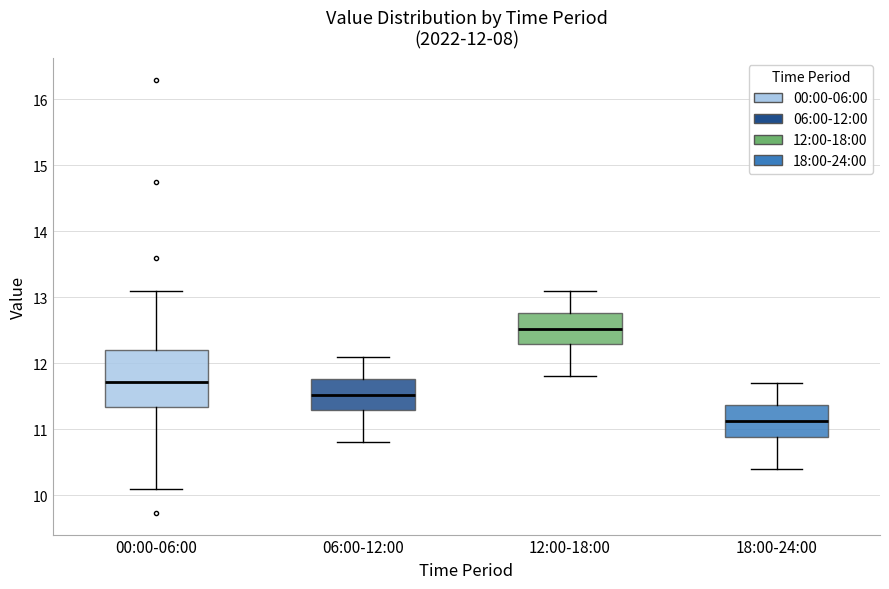

Which box's median line is the highest?

12:00-18:00